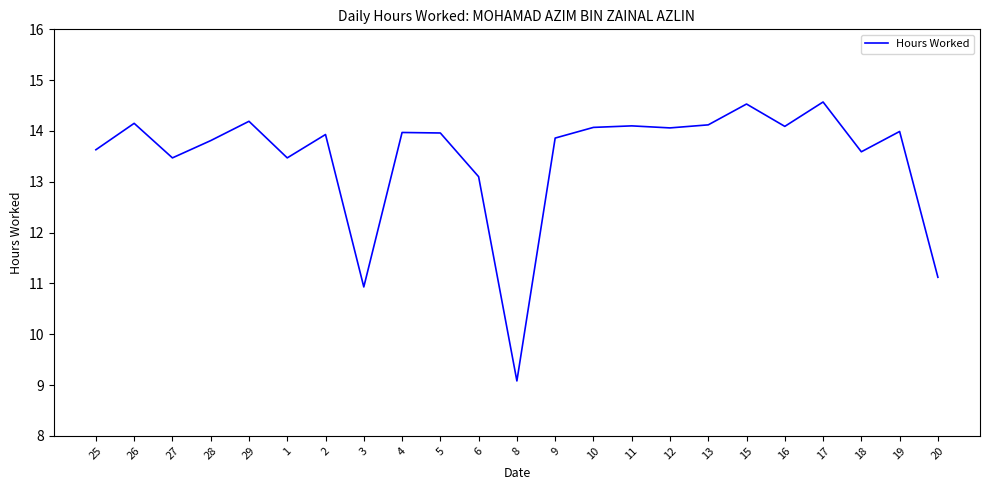

True or false: the data shows 13.9 at 9.

True